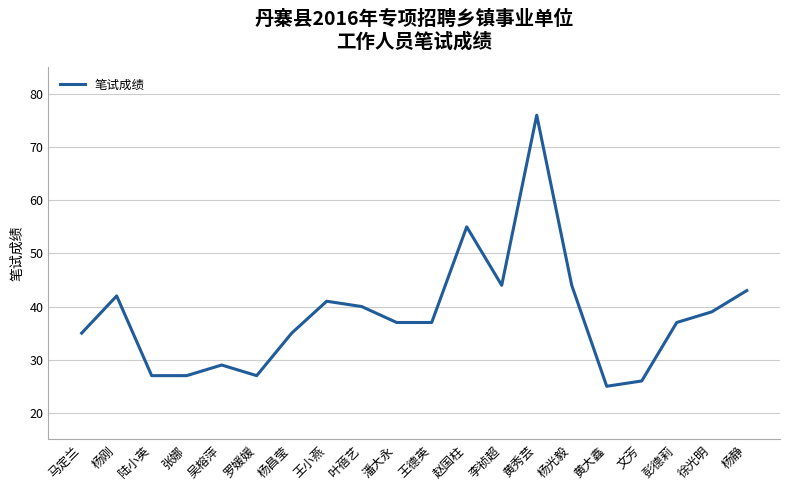

What is the difference between the maximum and second lowest values?

50